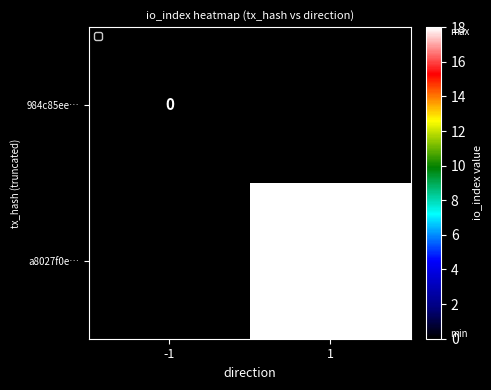

The value of a8027f0e… at 1 is 9. True or false?

False